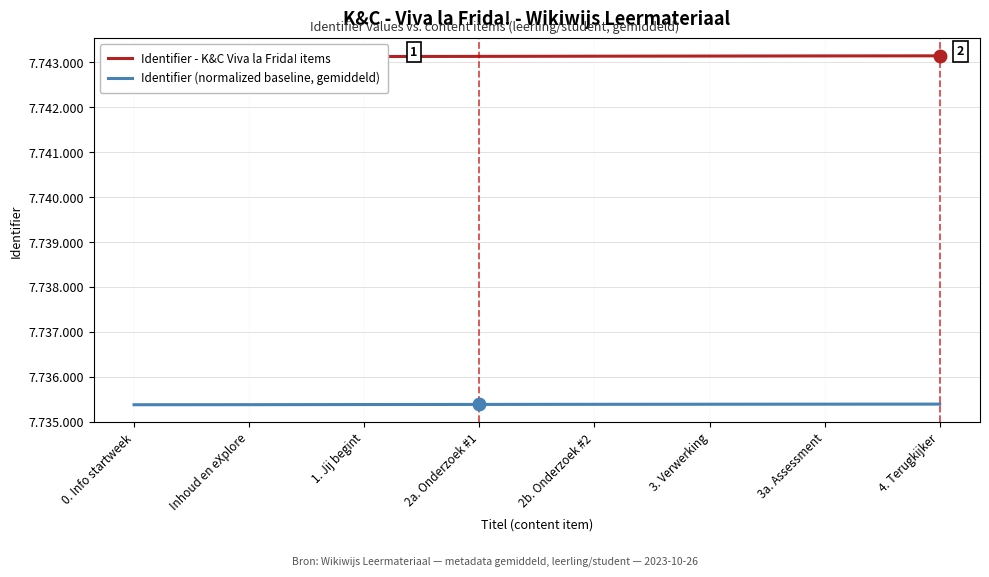

What is the value of the Identifier - K&C Viva la Frida! items point at the 5th from the left?

7743137.0